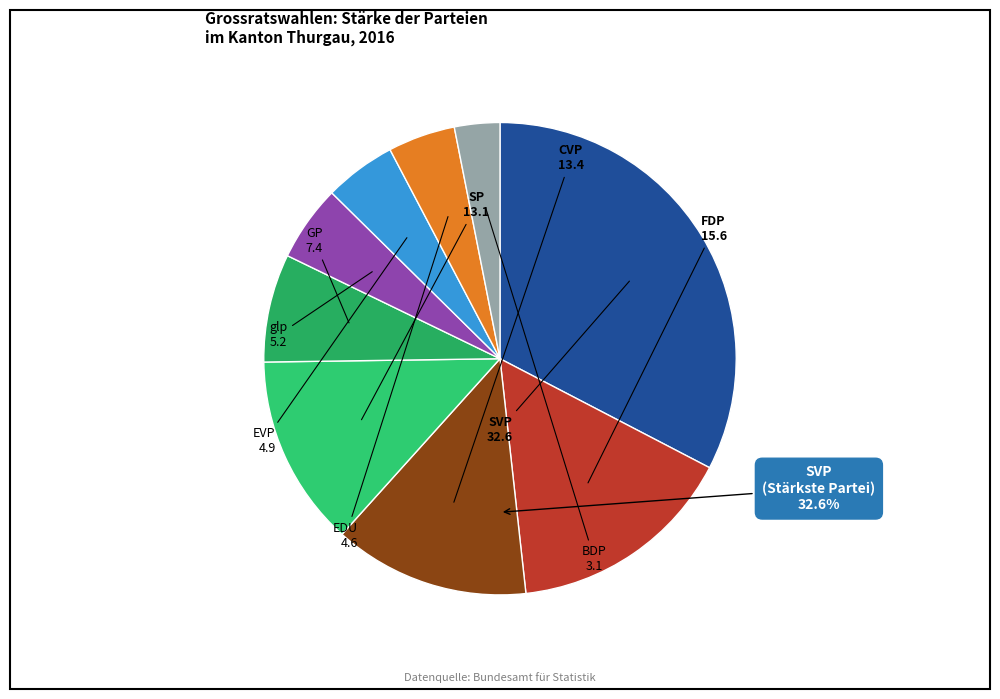

What portion of the pie excludes GP?

92.6%